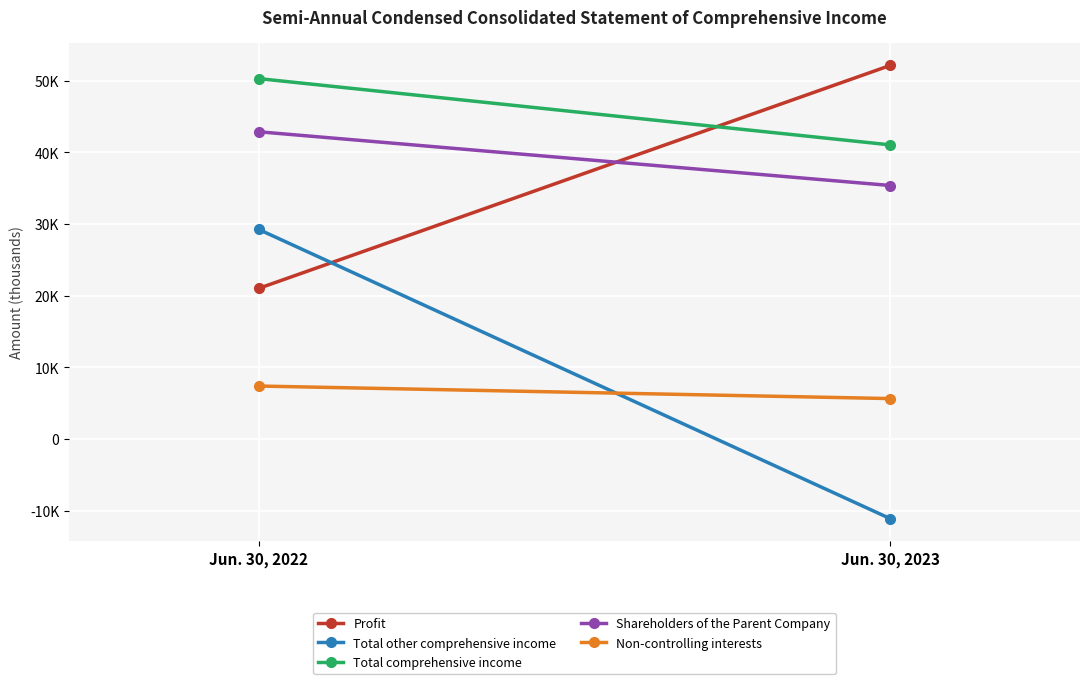

What is the value of the Total other comprehensive income point at the 2nd from the left?

-11090